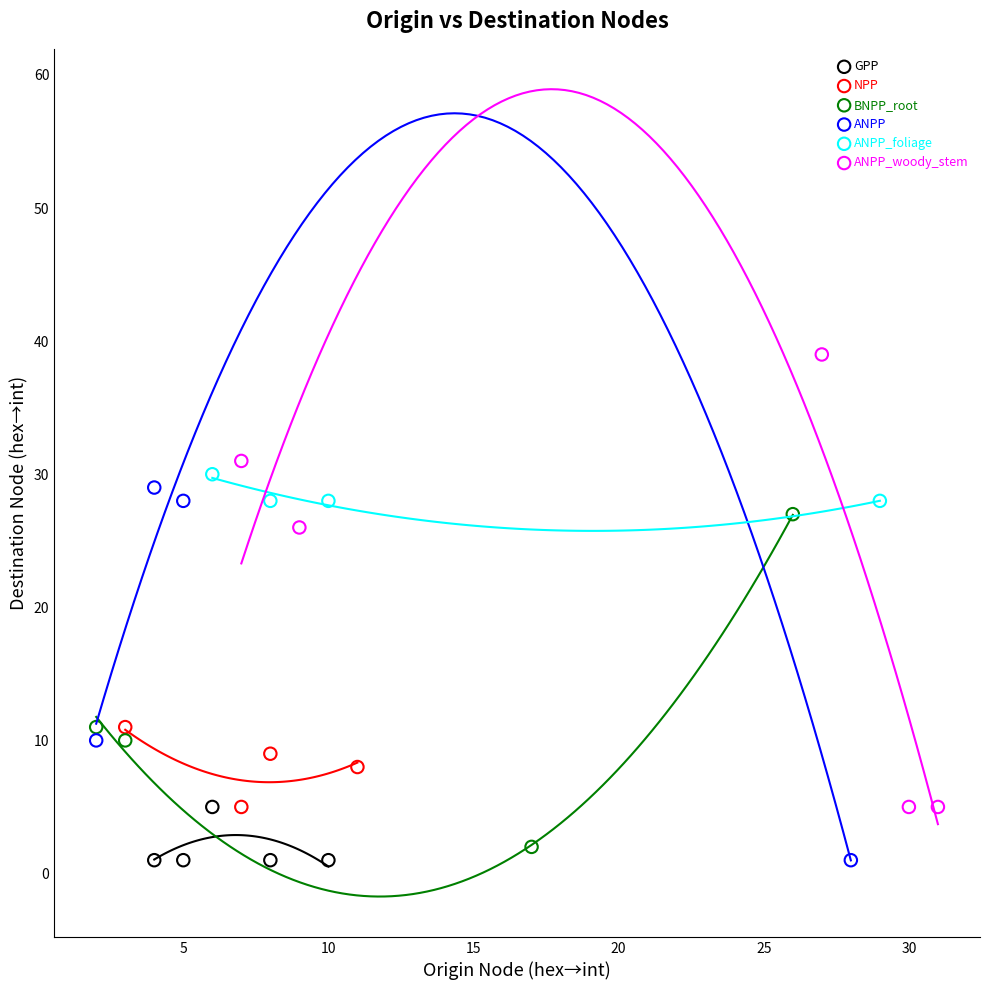

Which series reaches the maximum Y coordinate?

ANPP_woody_stem